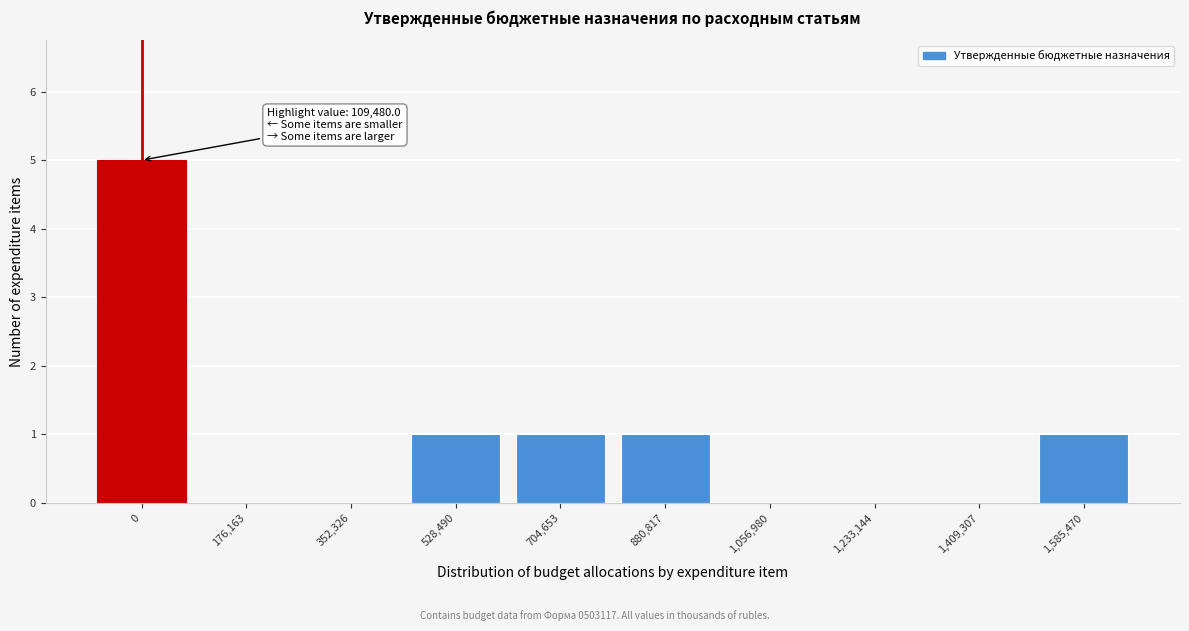

Reading left to right, transcribe all the data shown in this chart.

0=5	176,163=0	352,326=0	528,490=1	704,653=1	880,817=1	1,056,980=0	1,233,144=0	1,409,307=0	1,585,470=1